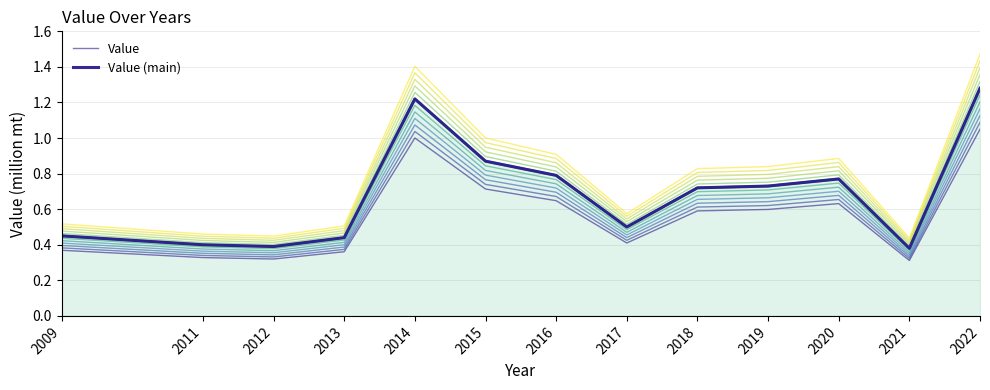

What is the sum of all Value (main) values?

8.9